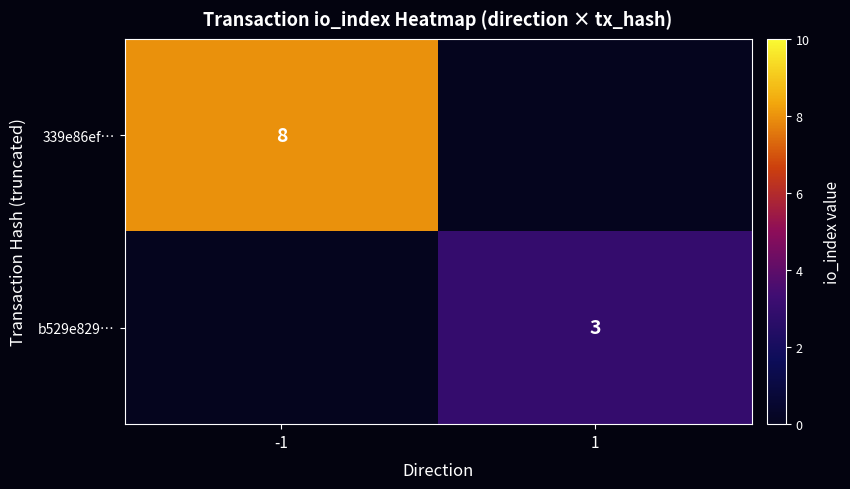

True or false: b529e829… has a value of 1 at 1.

False